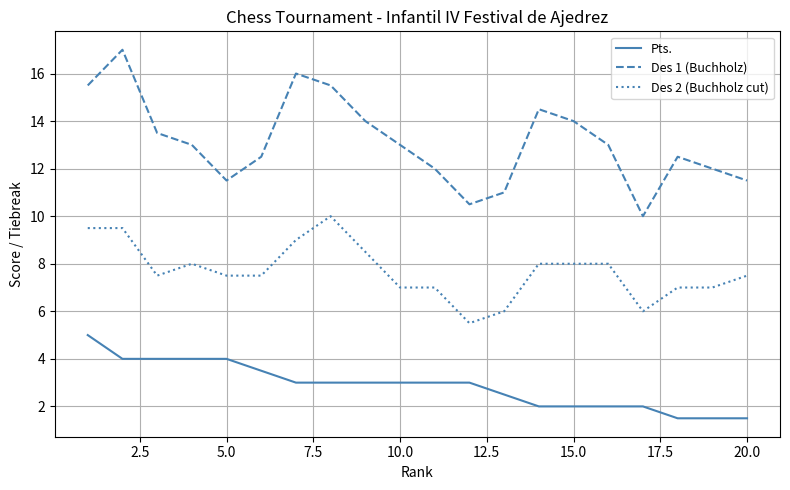

Rank the series by their maximum value, from highest to lowest.

Des 1 (Buchholz), Des 2 (Buchholz cut), Pts.